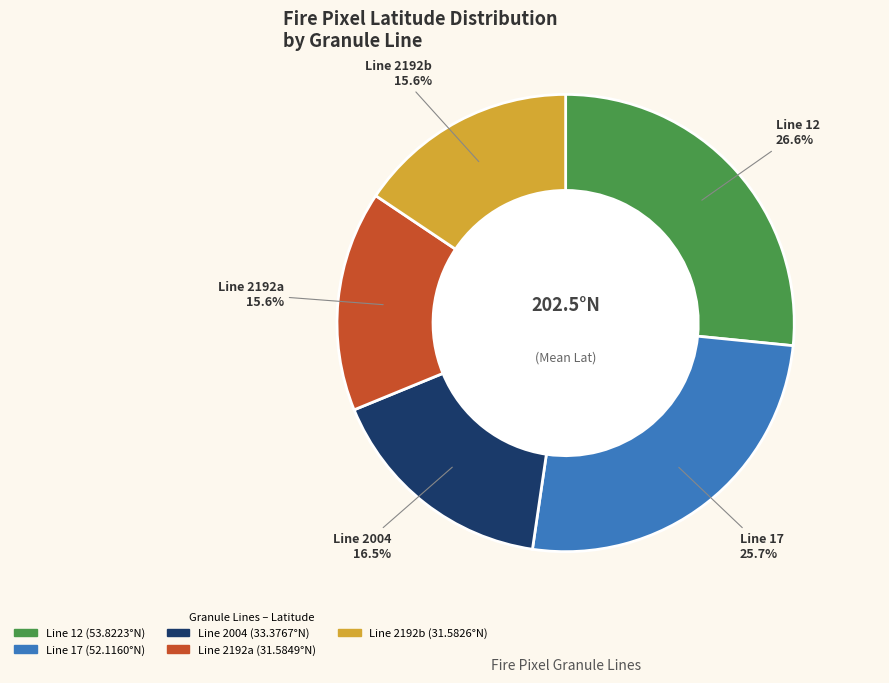

How many slices are in this pie chart?

5